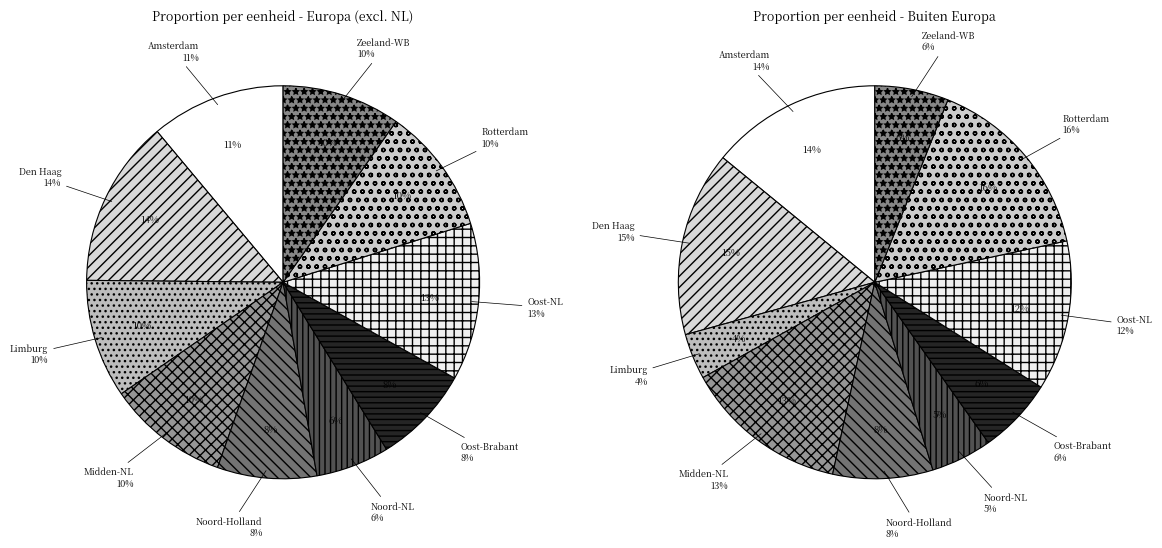

Does any single category account for the majority?

No